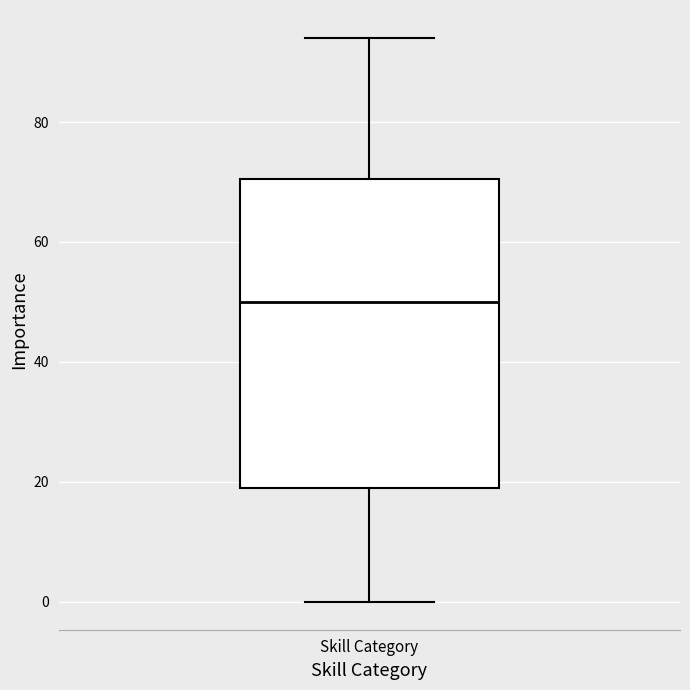

Transcribe this box plot: give where the median line is, the range the box spans, and where the two whiskers end, as read against the y-axis. The values are not printed on the chart, so give them approximately, as read against the axis.

median 50, box 20 to 70, whiskers 0 to 94